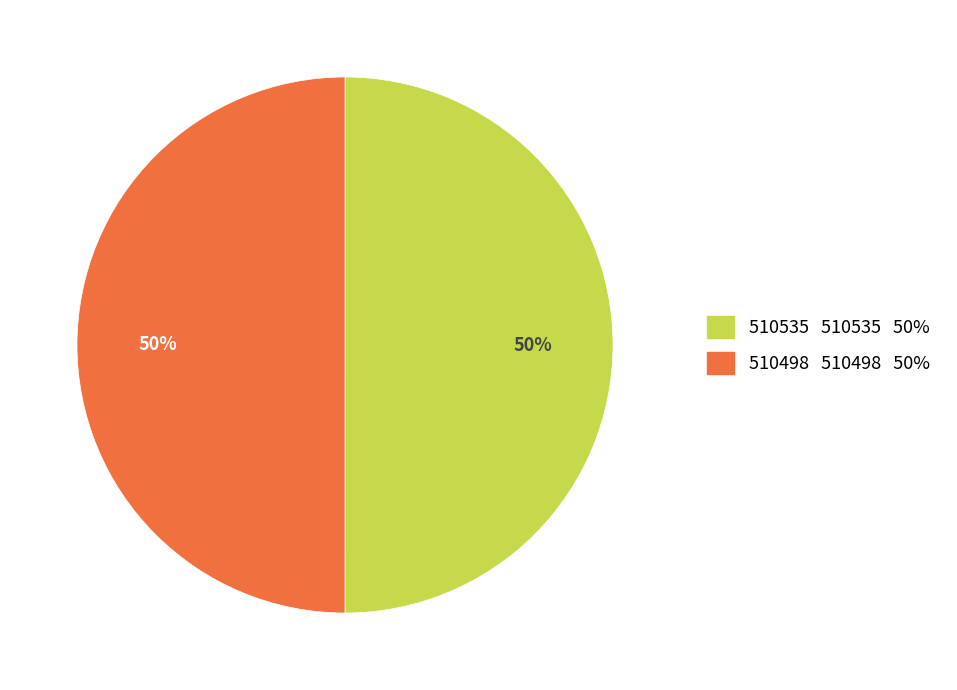

To the nearest percent, what is the average slice percentage?

50%